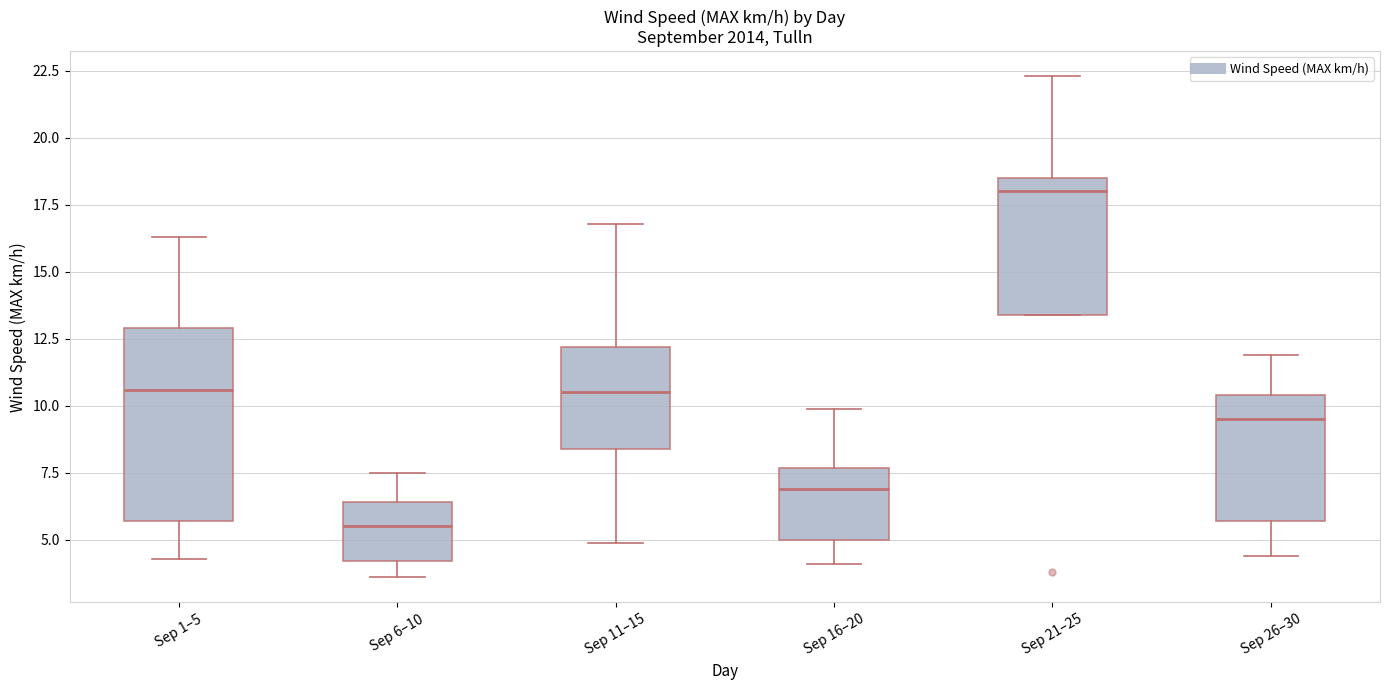

Which box is the tallest, from its lower edge to its upper edge?

Sep 1–5